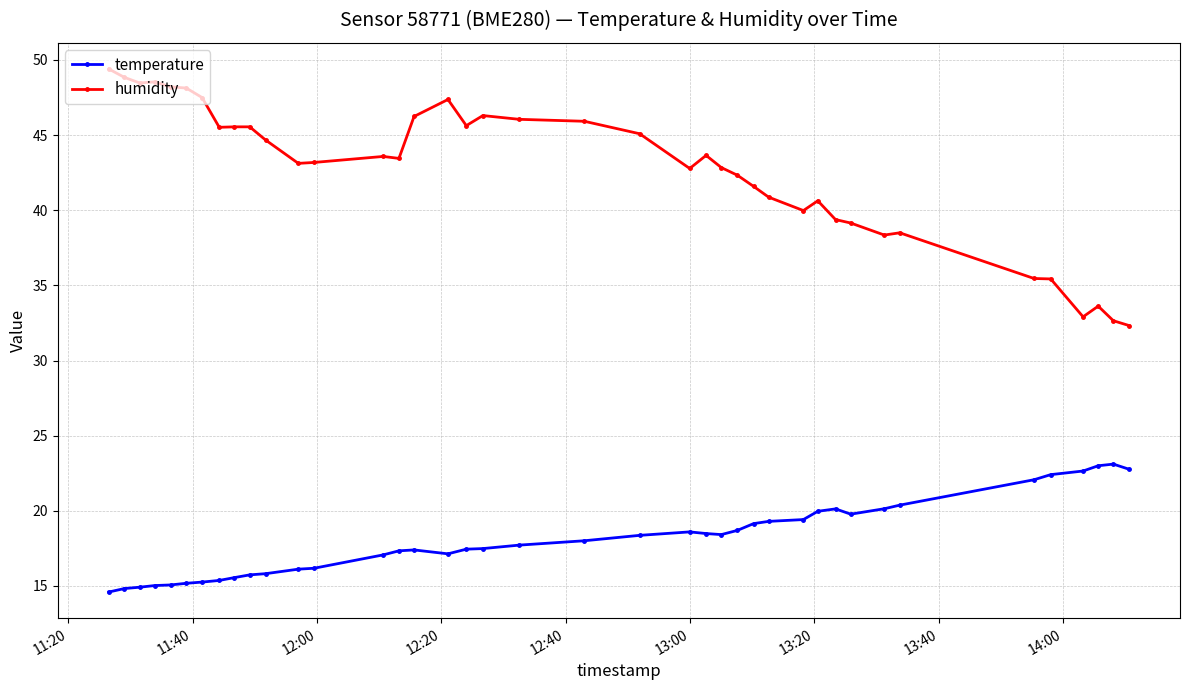

What is the sum of all temperature values?

726.2